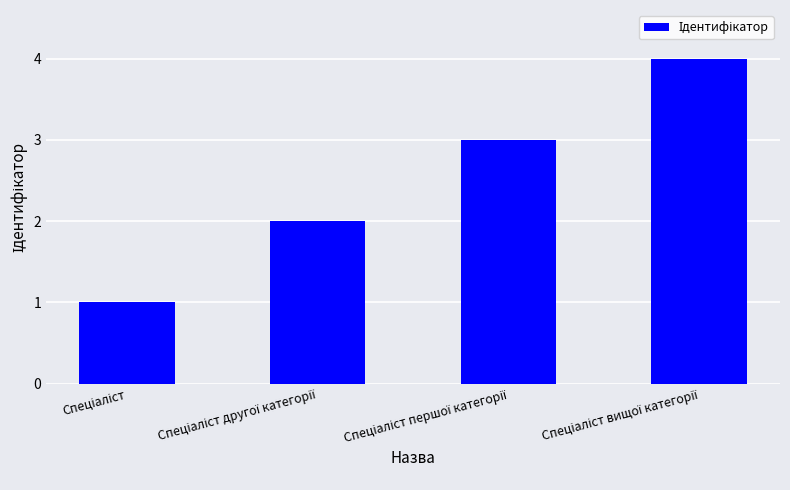

What is the difference between the maximum and minimum values?

3